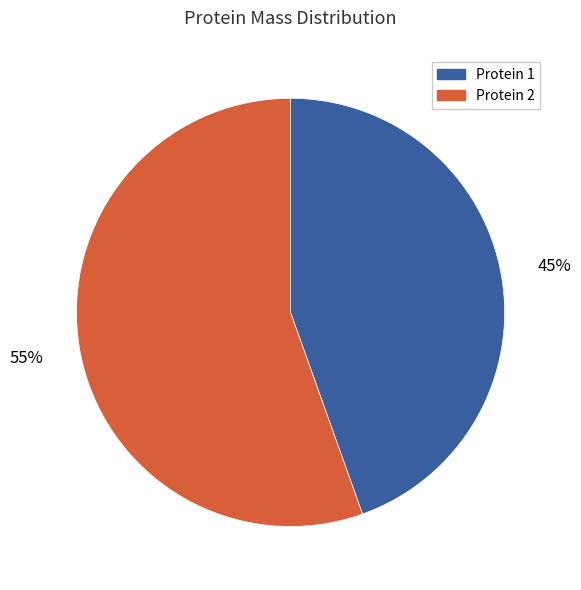

How many slices are in this pie chart?

2